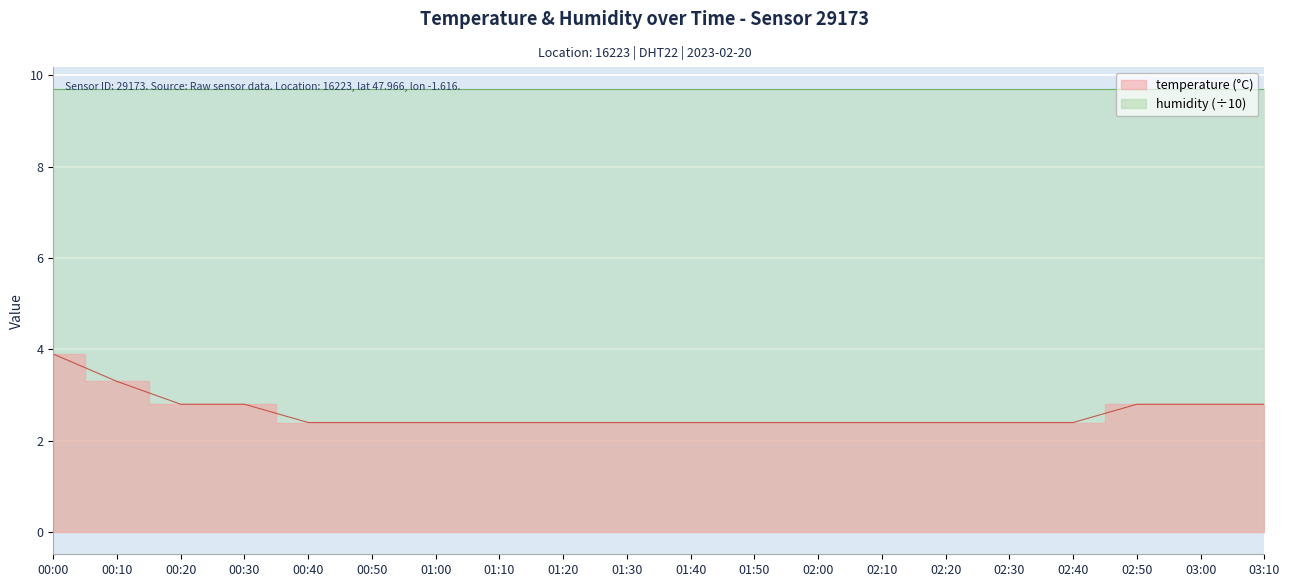

What is the change in value from 02:40 to 02:50?

+0.4